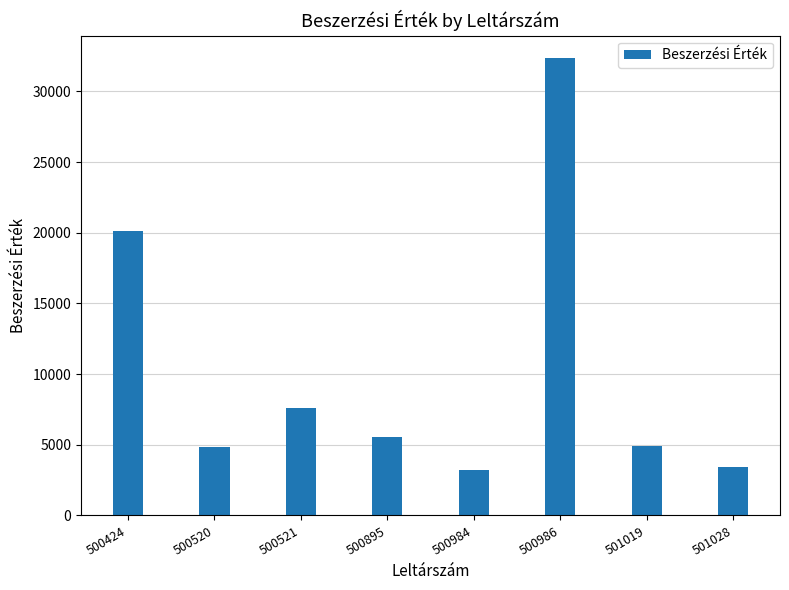

What is the average value?

10256.6